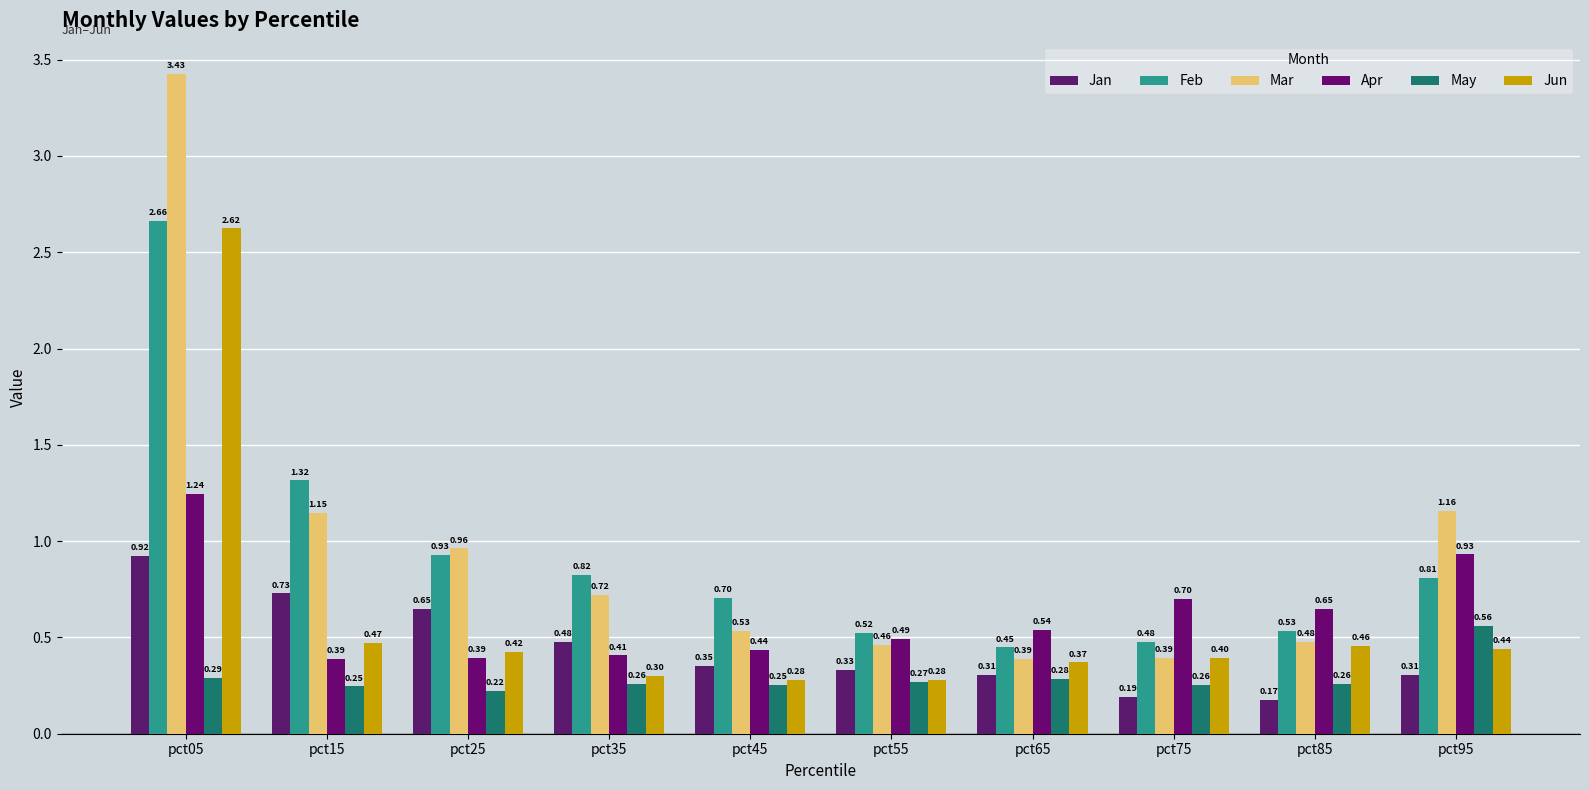

What is the total value across all series at pct55?

2.4